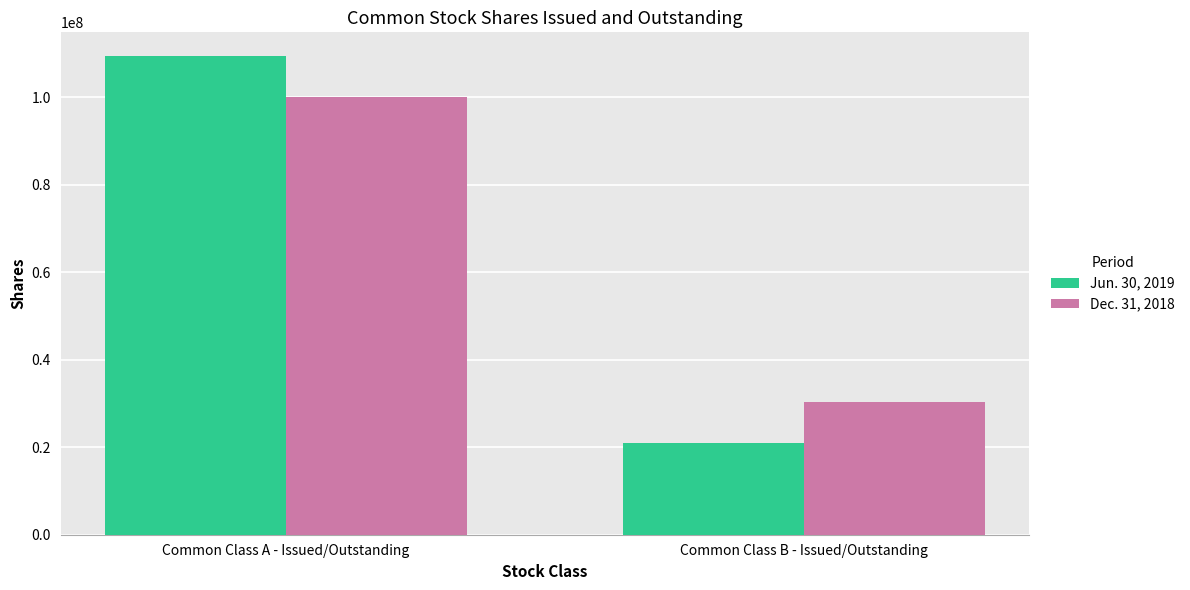

The value of Dec. 31, 2018 at Common Class A - Issued/Outstanding is 20108326. True or false?

False